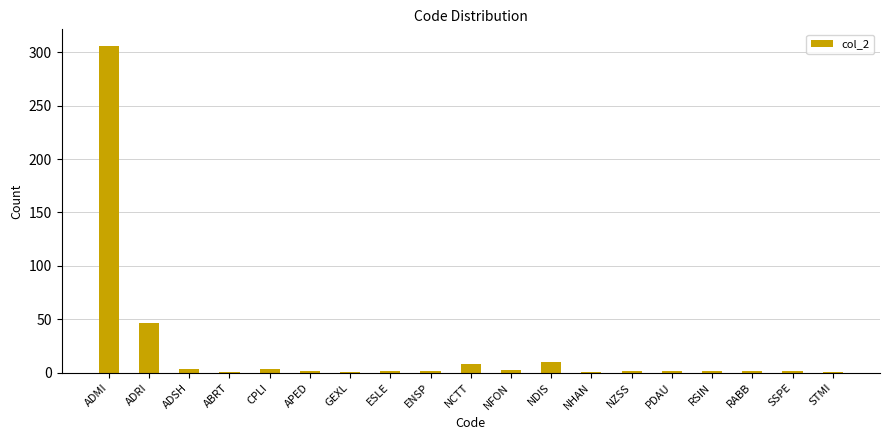

What position from the right is NDIS?

8